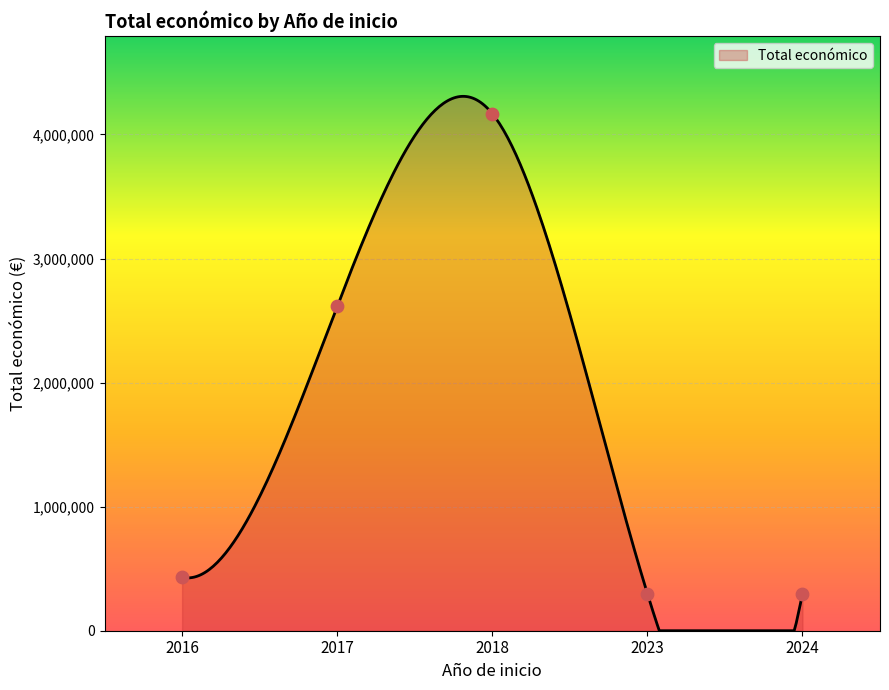

What is the highest value of the Total económico series?

4307493.3